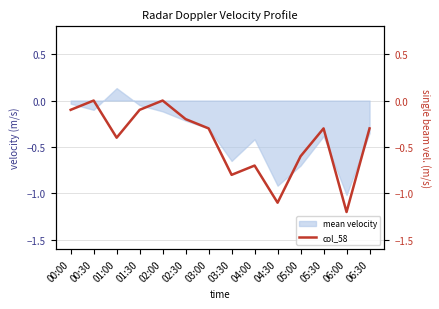

What position from the left is 05:00?

11